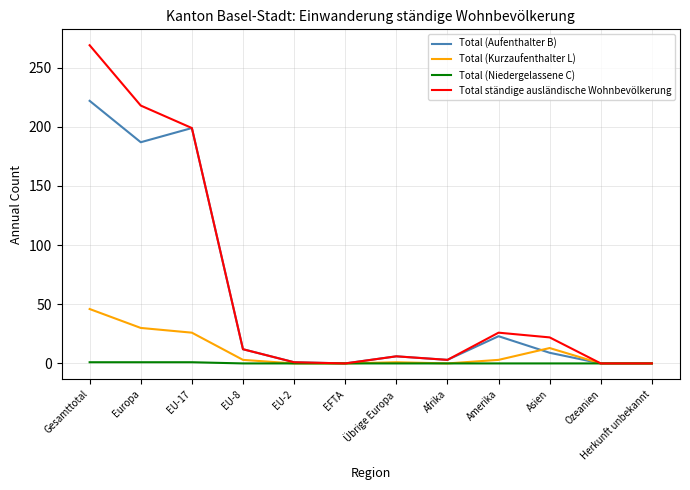

Is the value of Total ständige ausländische Wohnbevölkerung at Übrige Europa greater than the value of Total (Aufenthalter B) at EFTA?

Yes